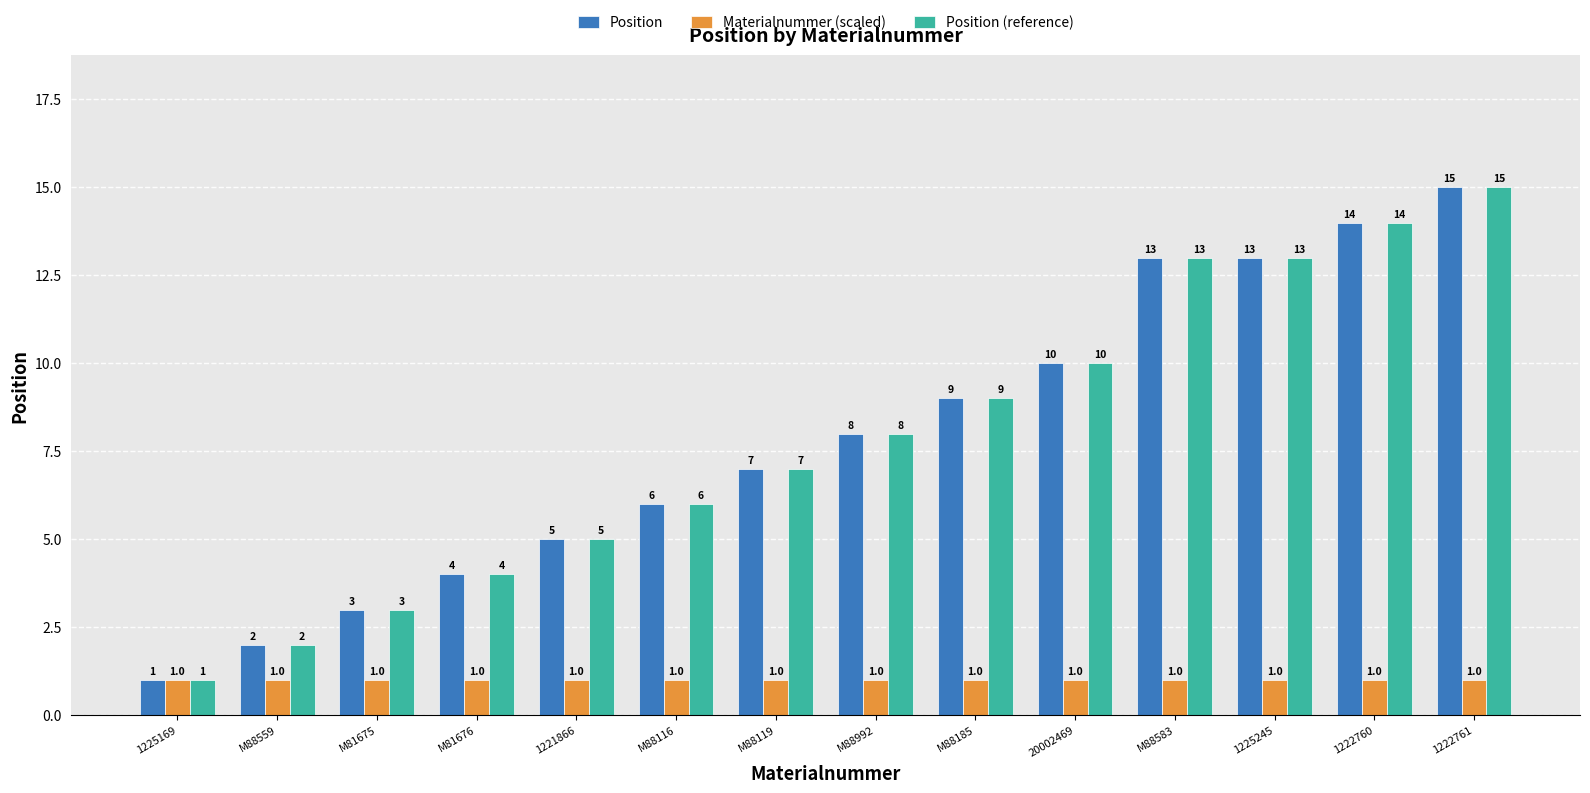

What is the maximum value shown in the chart?

15